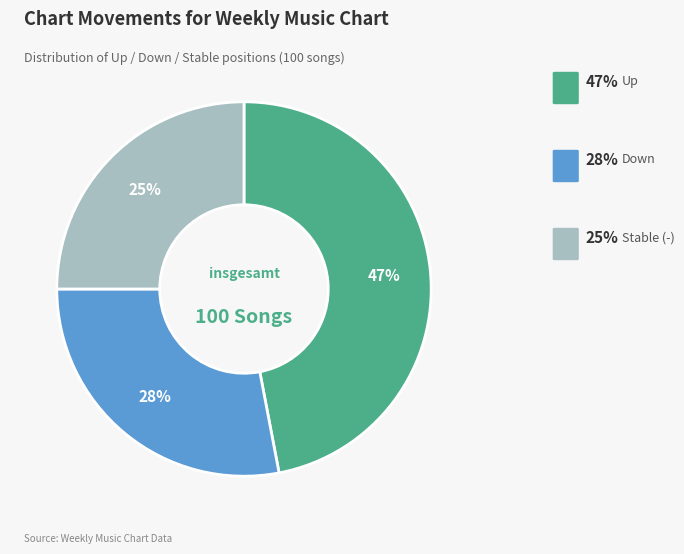

Does any single category account for the majority?

No